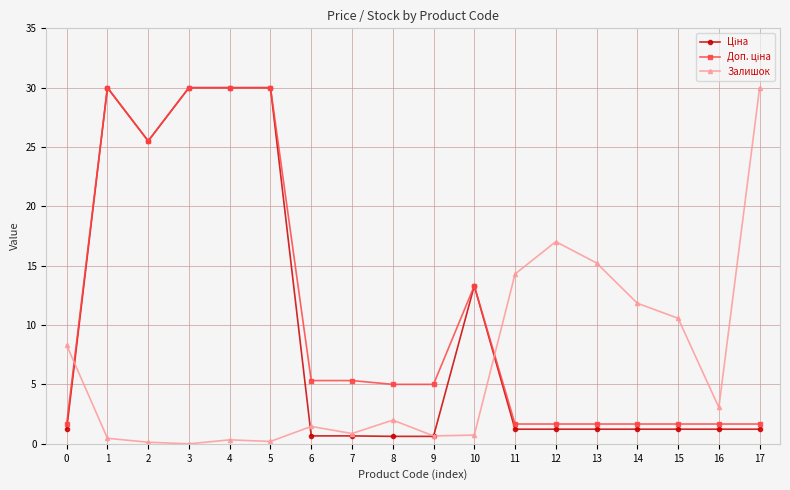

How many categories are shown in the chart?

18